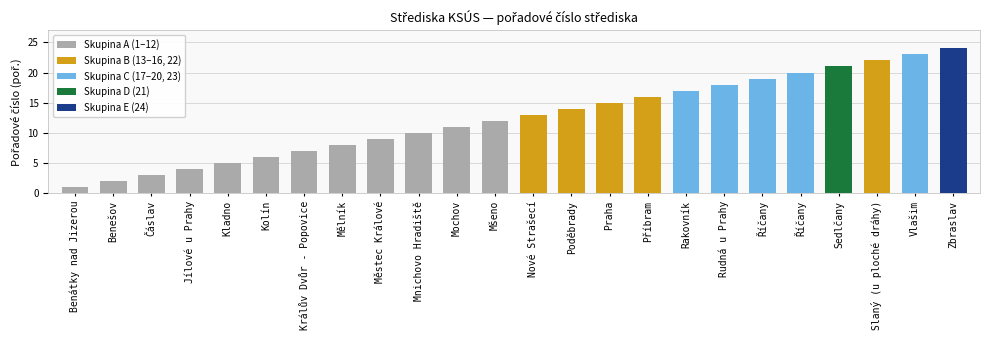

What is the difference between the maximum and minimum values?

23